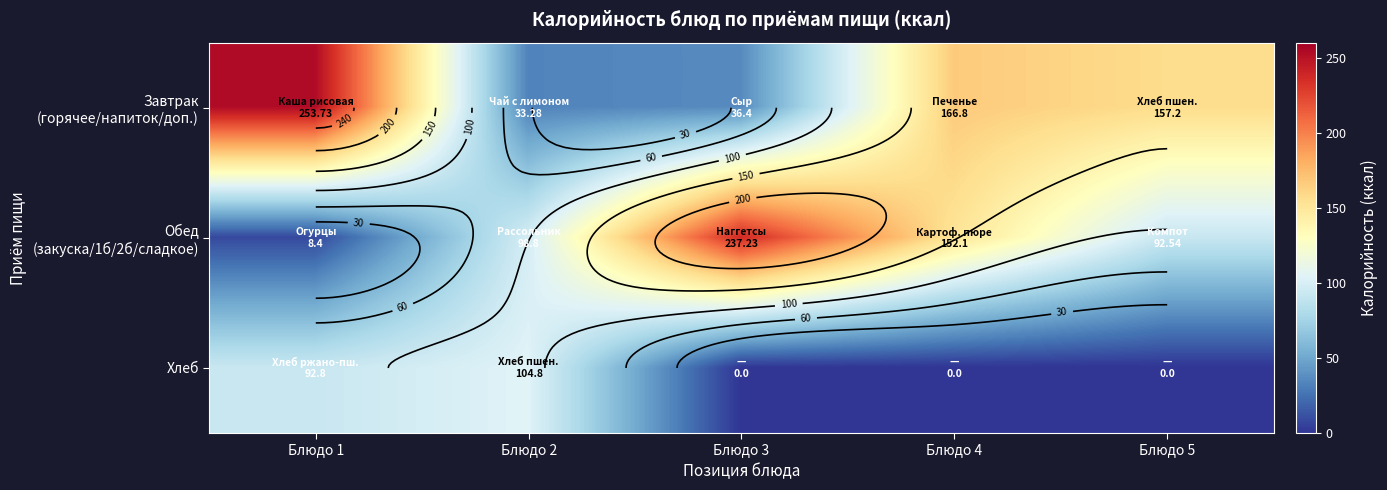

At which category is the sum across all series the highest?

Блюдо 1